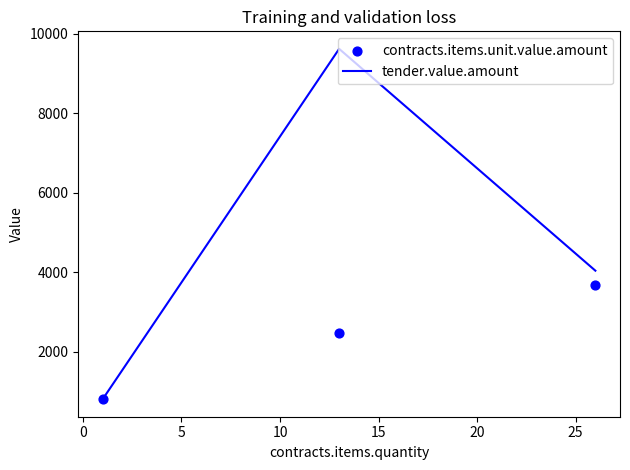

Which series contains the lowest Y value?

tender.value.amount